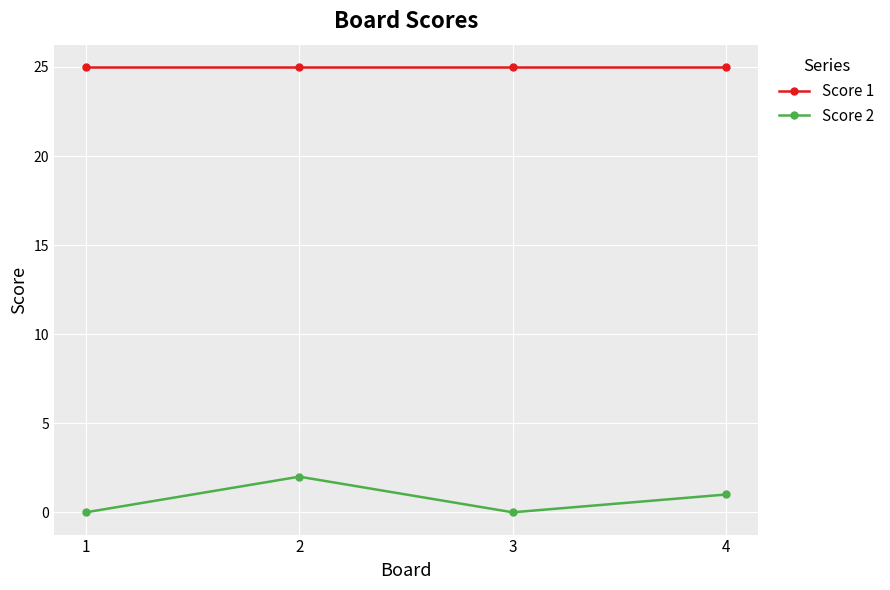

At 3, list the series in order from largest to smallest.

Score 1, Score 2